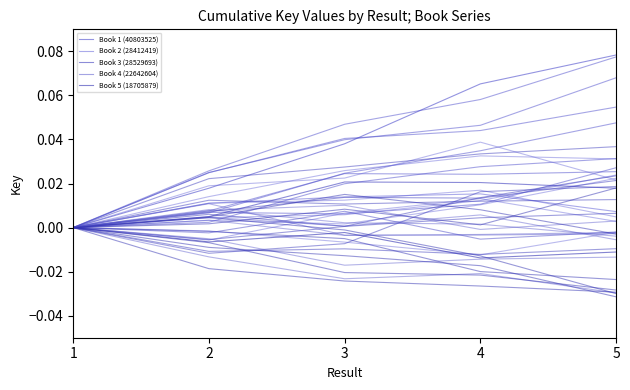

Does the chart display data point markers on the line(s)?

No